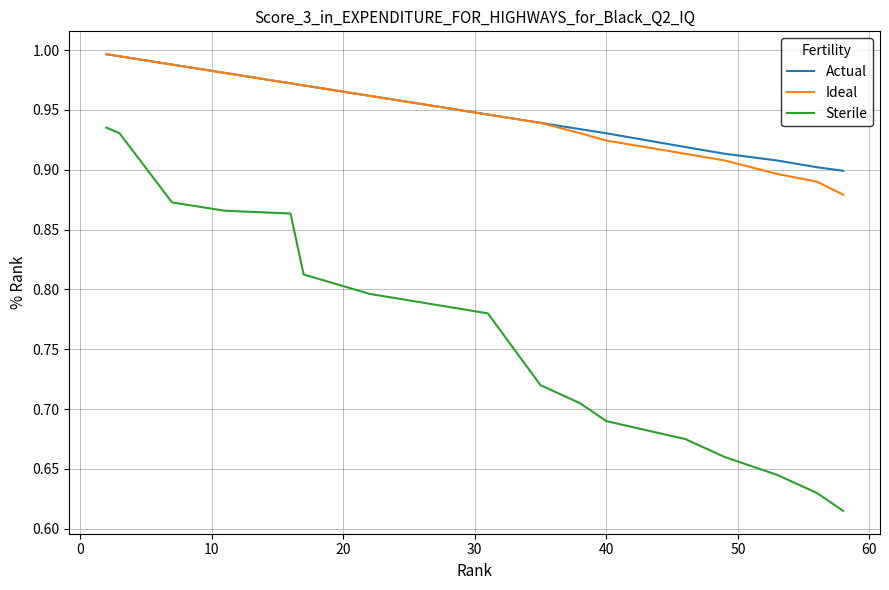

At how many categories does at least one series exceed 0?

19